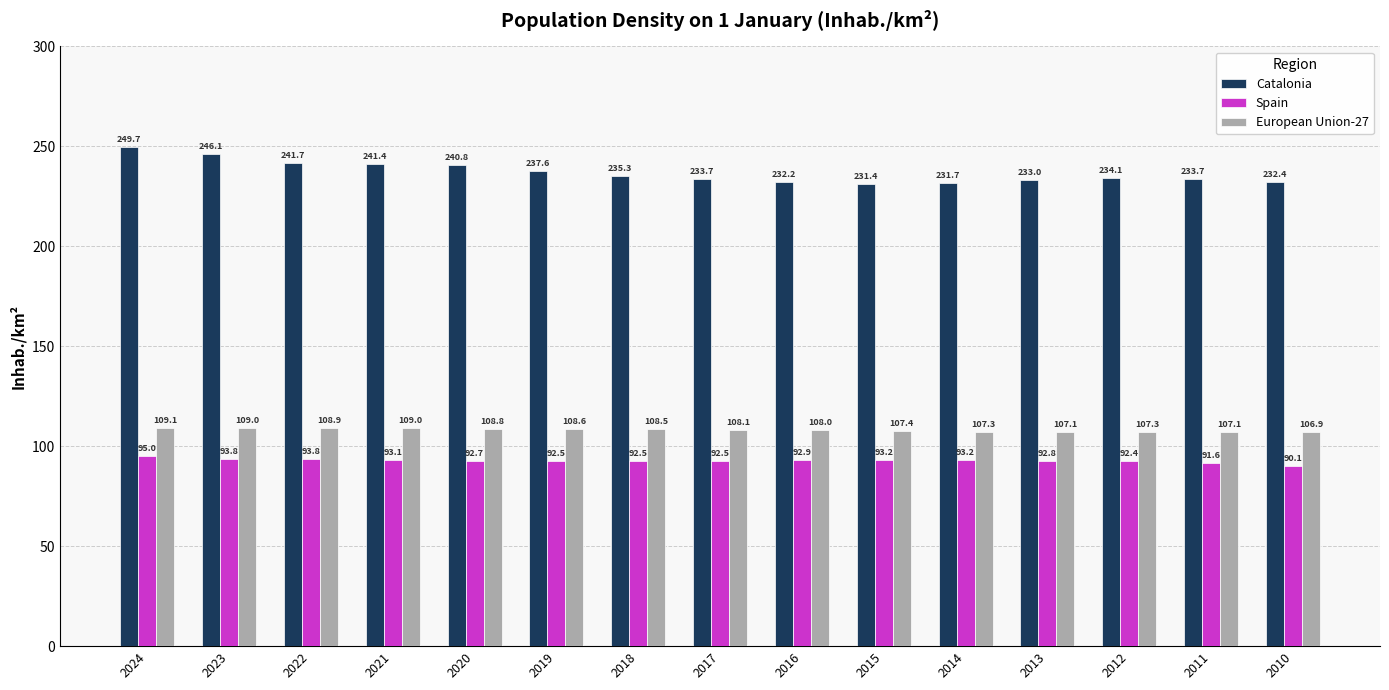

Which series has the widest spread of values?

Catalonia